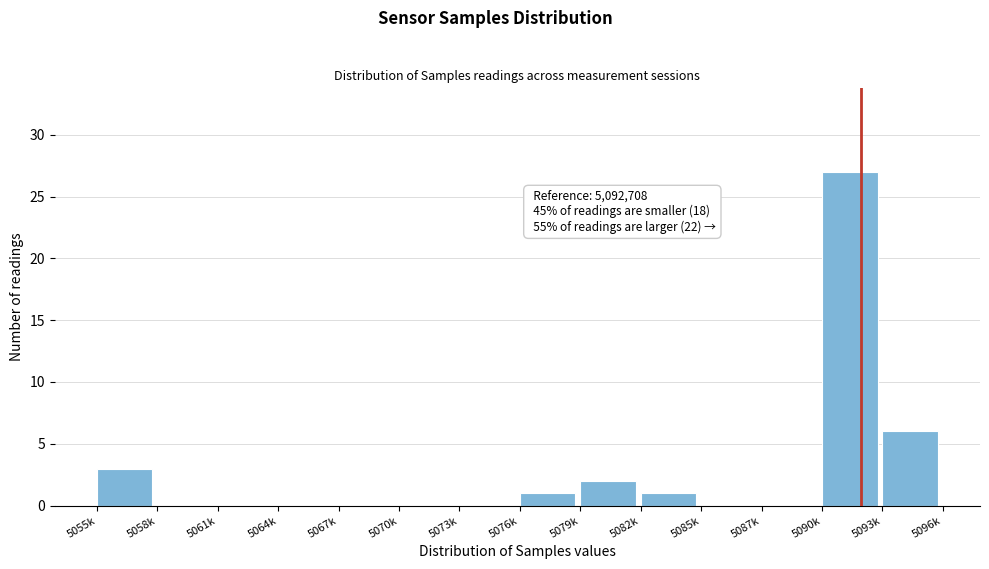

Reading left to right, what are all the values shown in this chart?

5055k=3	5058k=0	5061k=0	5064k=0	5067k=0	5070k=0	5073k=0	5076k=1	5079k=2	5082k=1	5085k=0	5087k=0	5090k=27	5093k=6